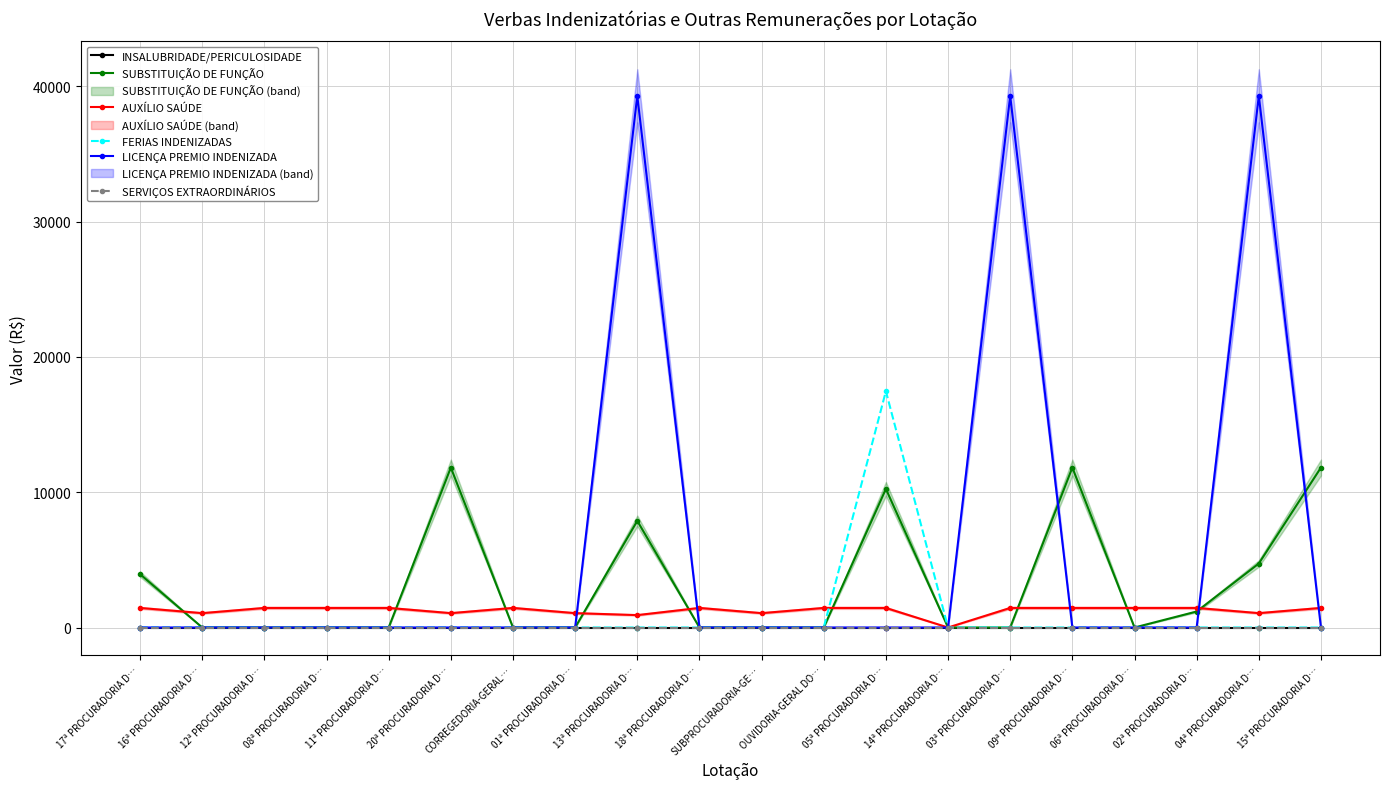

True or false: LICENÇA PREMIO INDENIZADA has a value of -26188.3 at 12ª PROCURADORIA D….

False